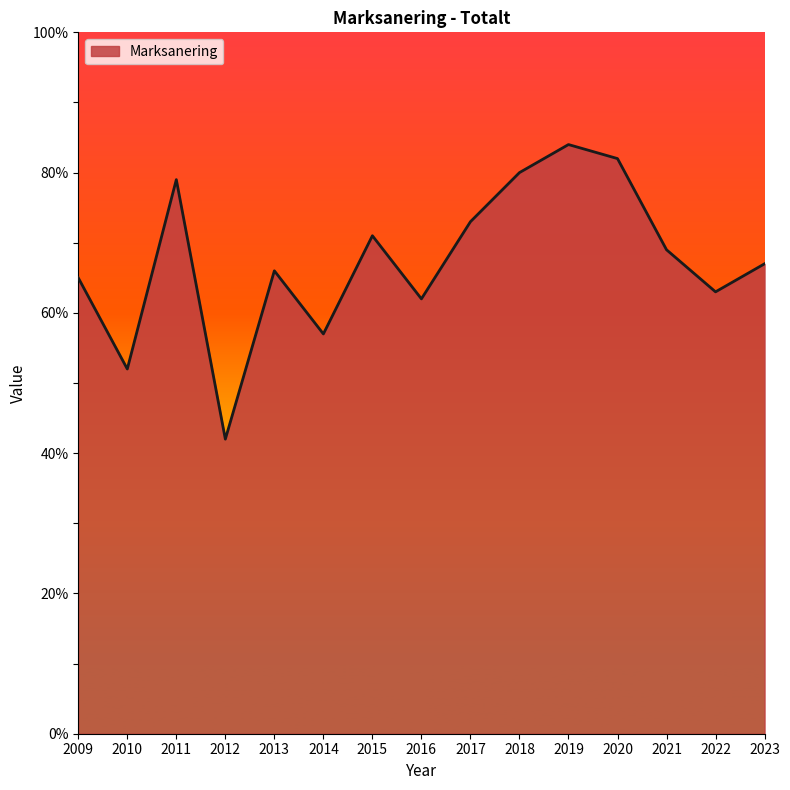

What is the difference between the maximum and minimum values?

42